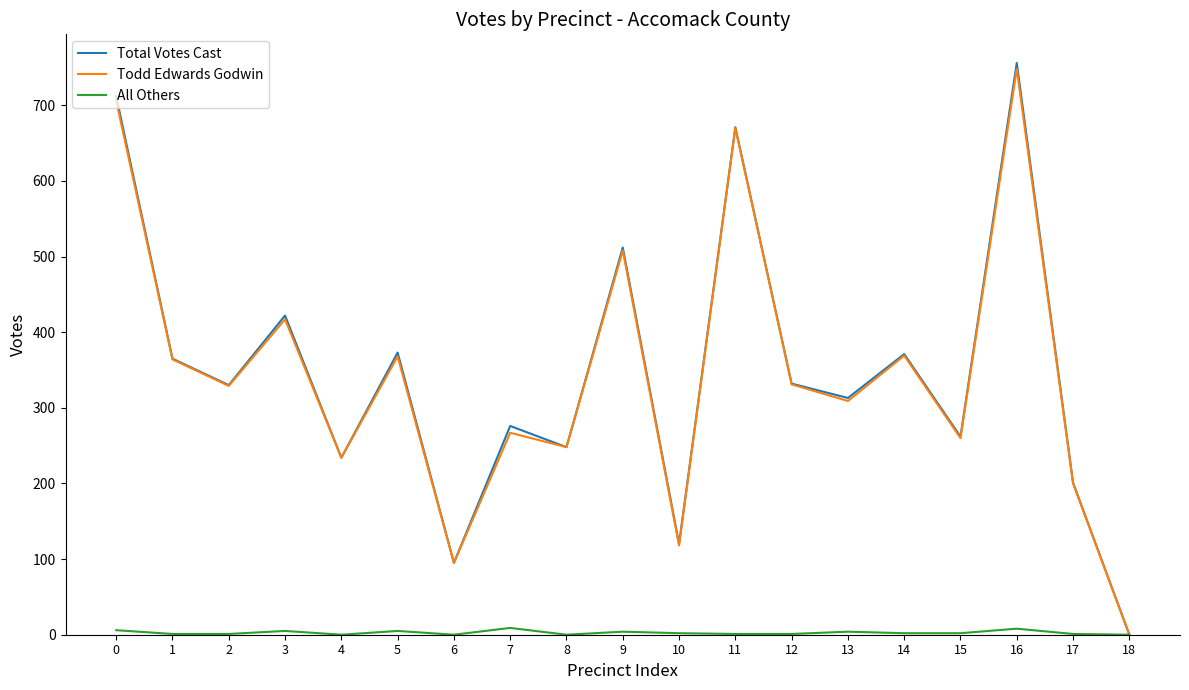

Count the number of categories in the chart.

19